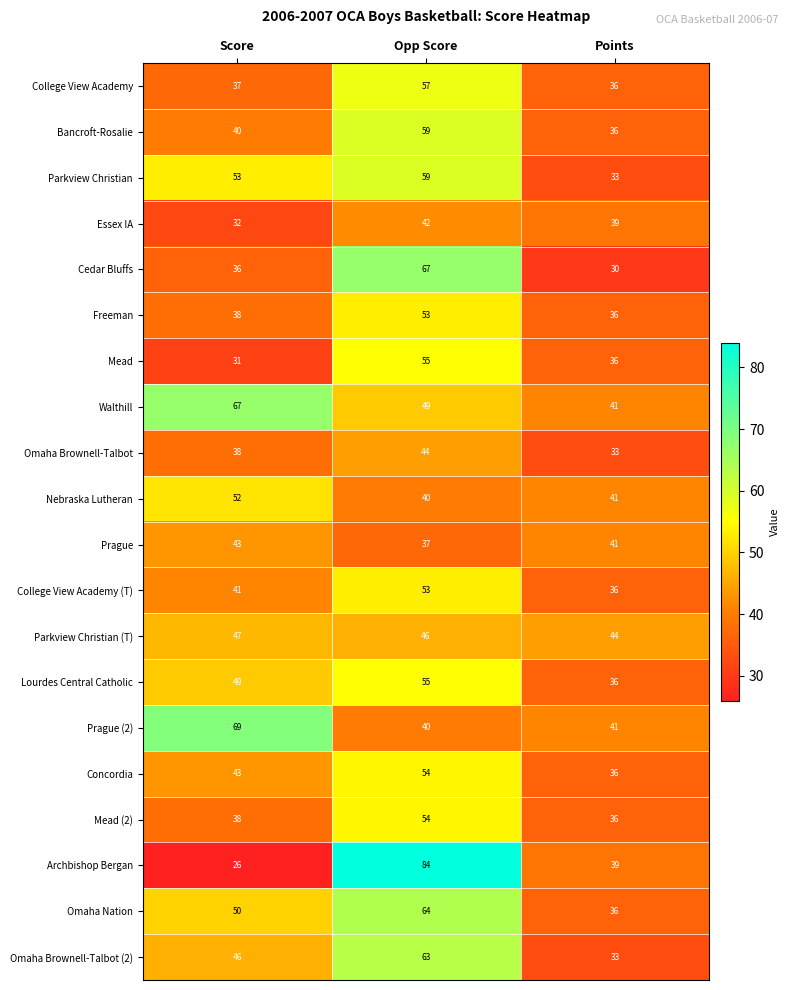

How many series are shown in this chart?

20